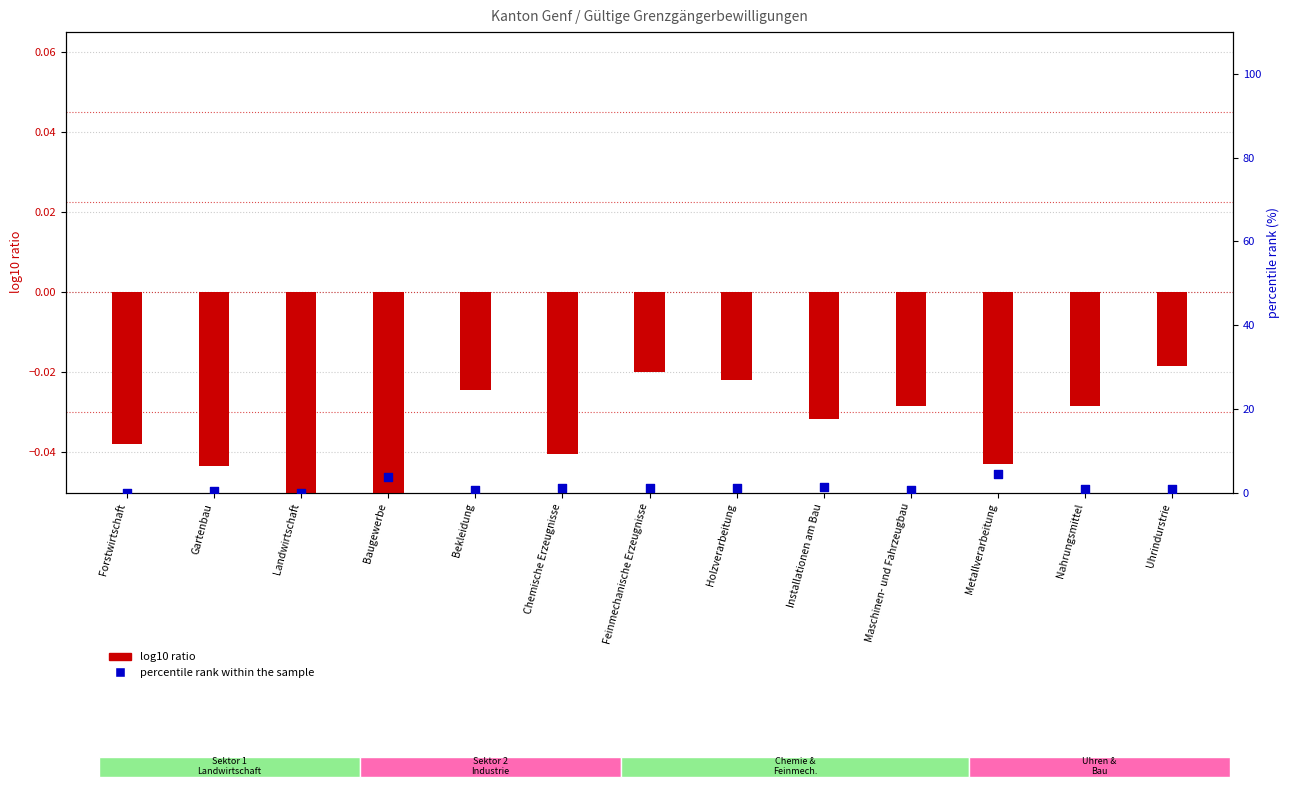

At how many categories does at least one series exceed 1?

6